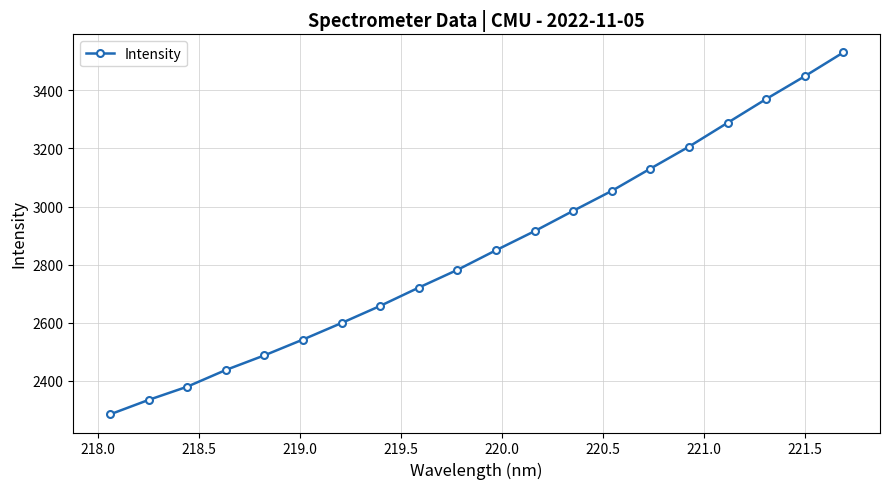

How many data points does each series have?

20